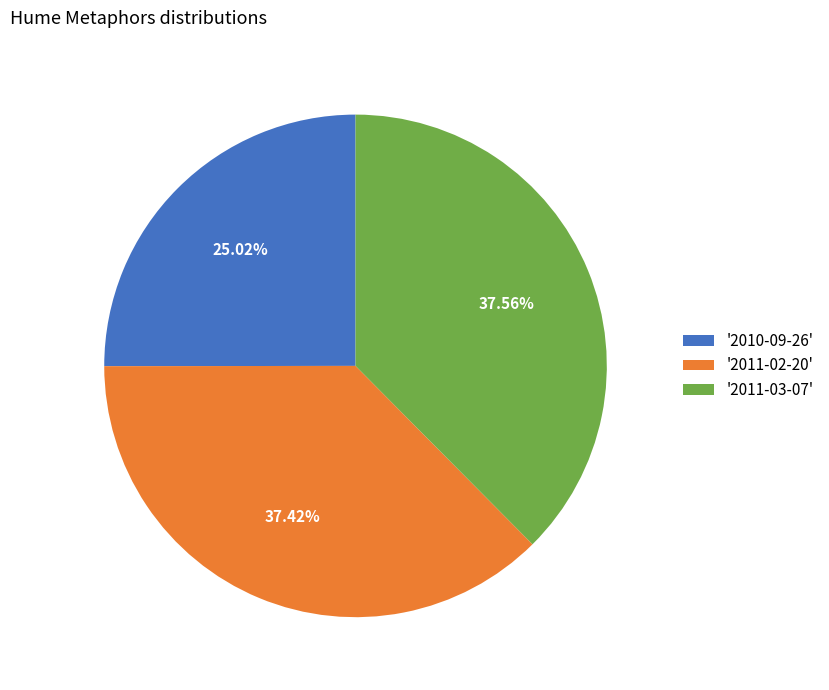

Do '2011-03-07' and '2011-02-20' together represent more than half of the pie?

Yes